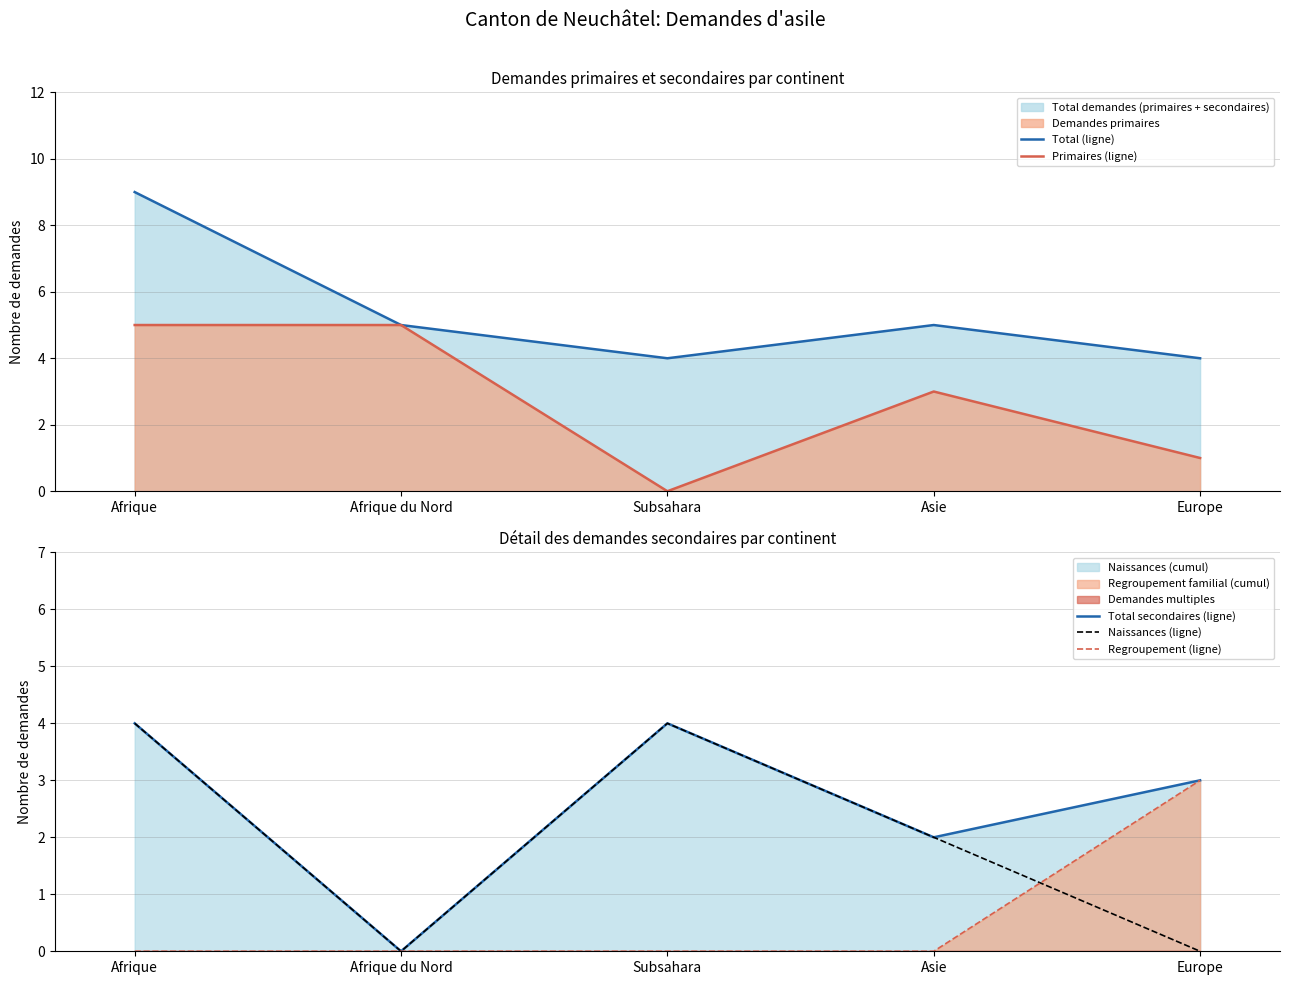

Where do Naissances (ligne) and Regroupement (ligne) first cross each other?

Asie and Europe